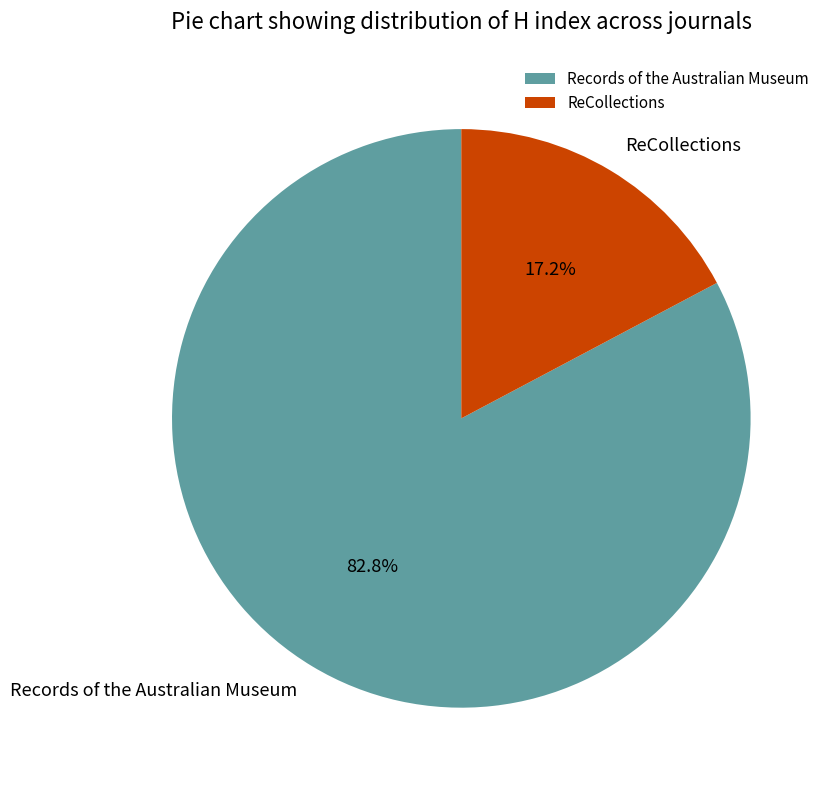

Which slice is the smallest?

ReCollections